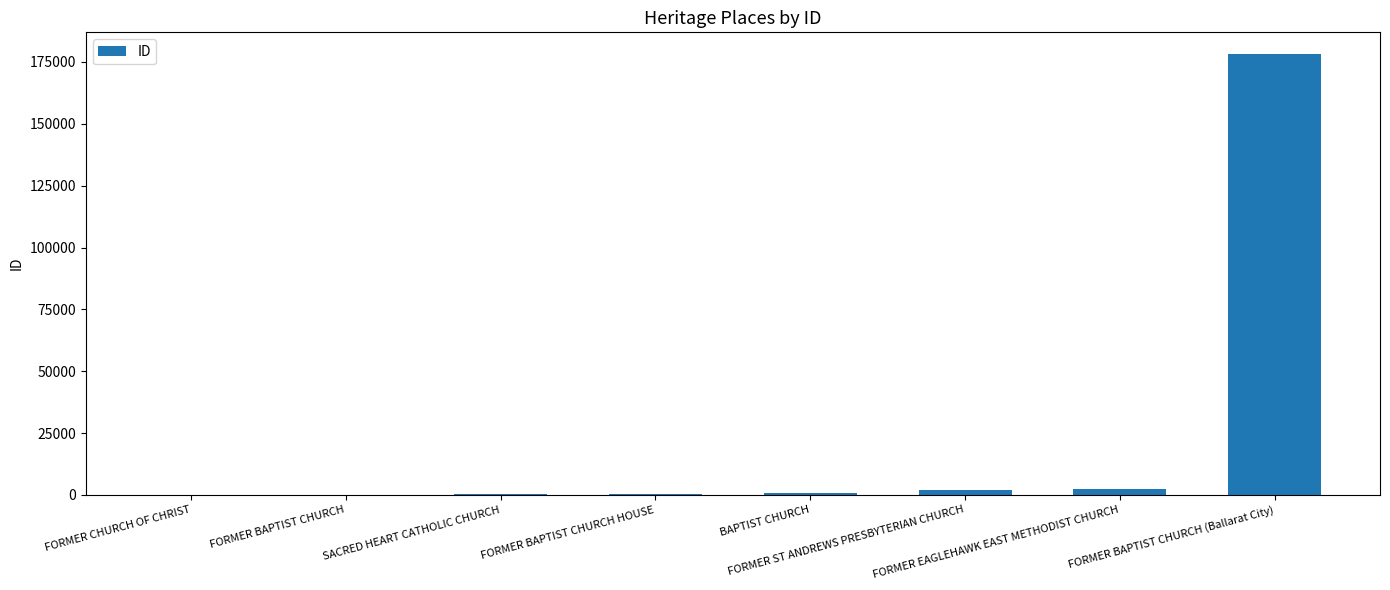

How many categories are shown in the chart?

8